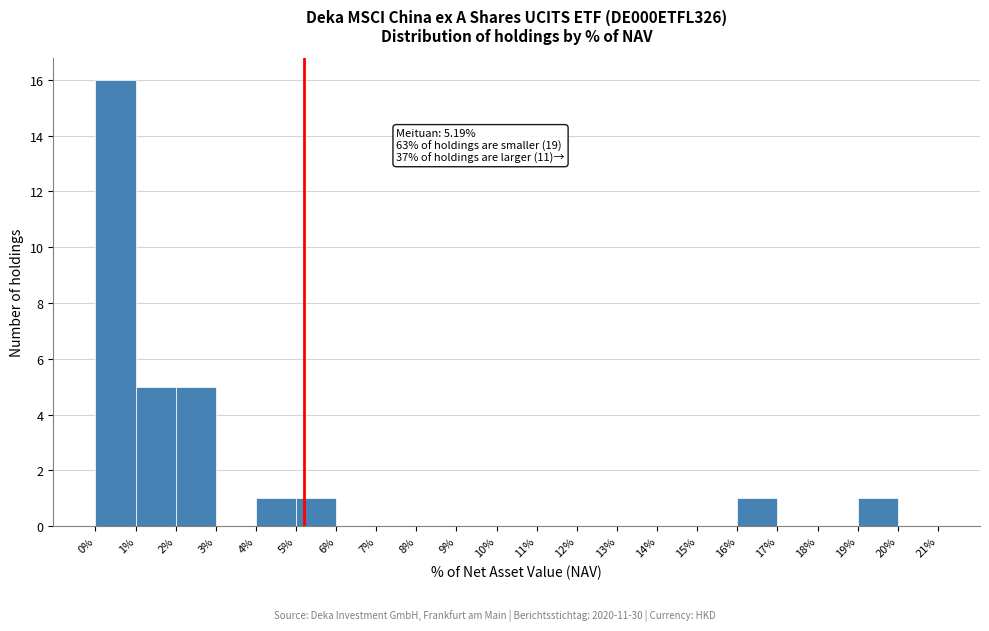

Over which range of the x-axis is the bar tallest?

0% to 1%